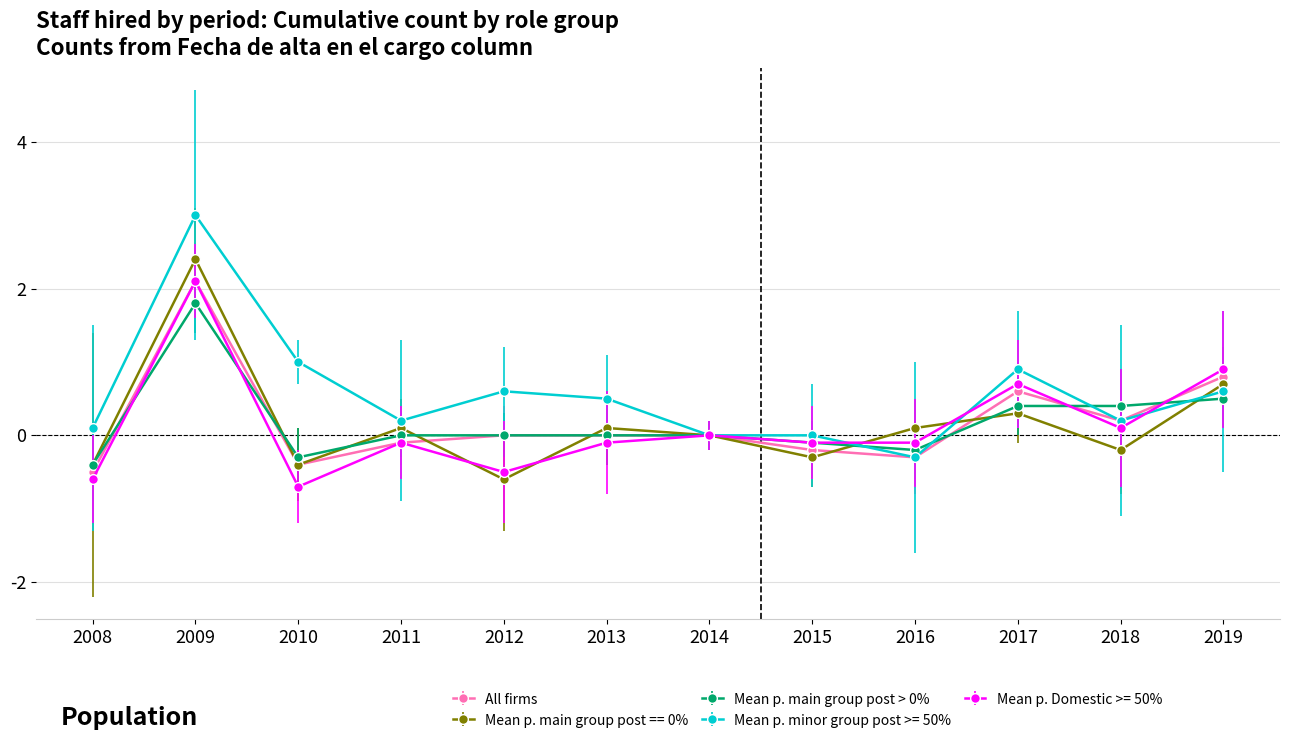

What are all the series names shown in the legend?

All firms, Mean p. main group post == 0%, Mean p. main group post > 0%, Mean p. minor group post >= 50%, Mean p. Domestic >= 50%